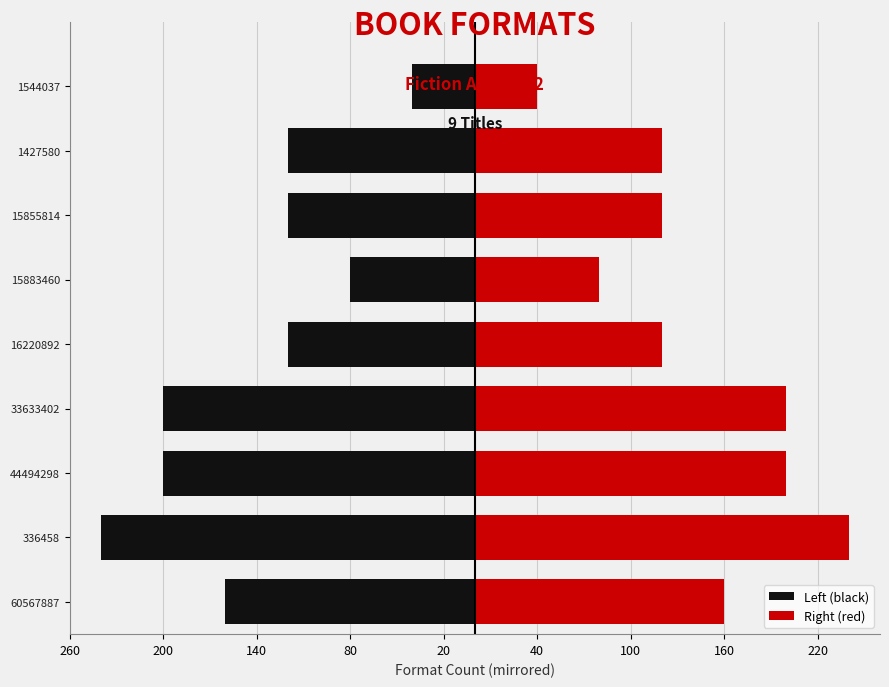

Reading left to right, list all the values displayed in this chart.

Left (black): -160	-240	-200	-200	-120	-80	-120	-120	-40
Right (red): 160	240	200	200	120	80	120	120	40